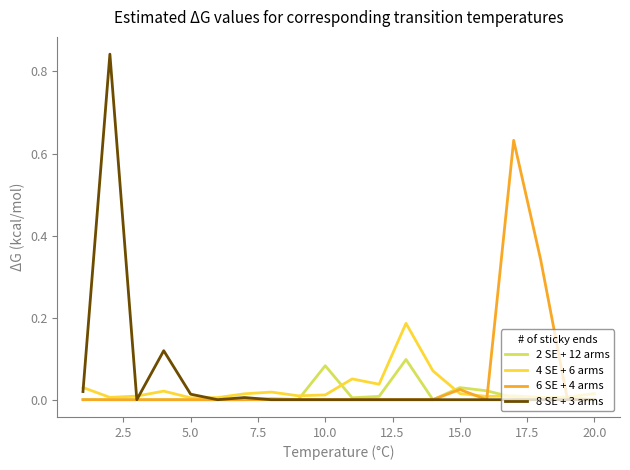

List the series in order of their peak value, highest first.

8 SE + 3 arms, 6 SE + 4 arms, 4 SE + 6 arms, 2 SE + 12 arms